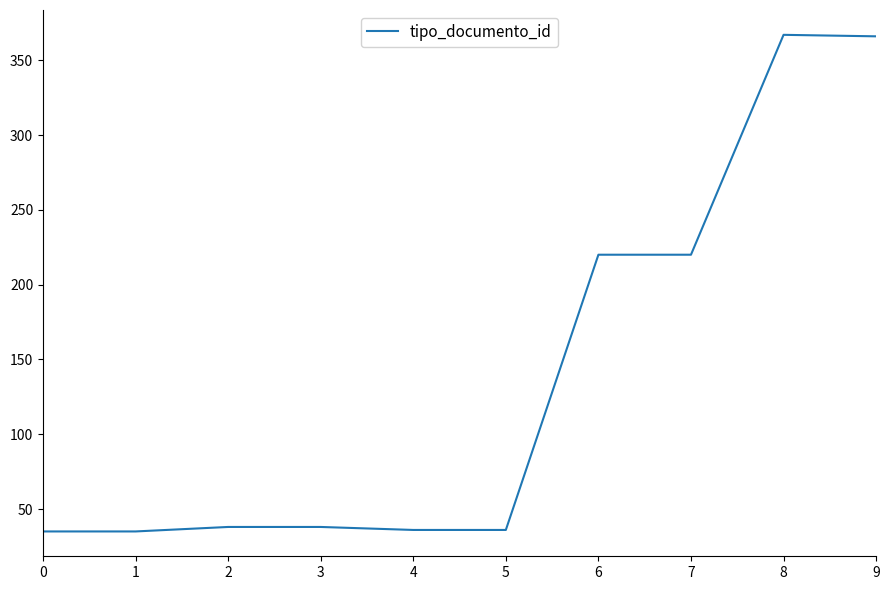

What is the difference between the maximum and minimum values?

332